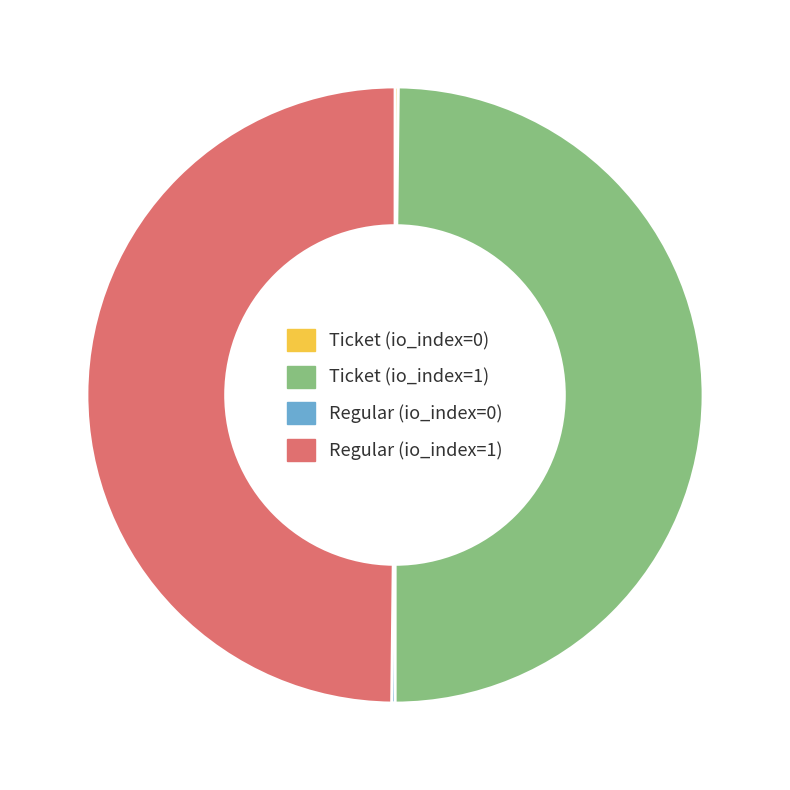

The Ticket (io_index=1) slice represents 50% of the pie. True or false?

True